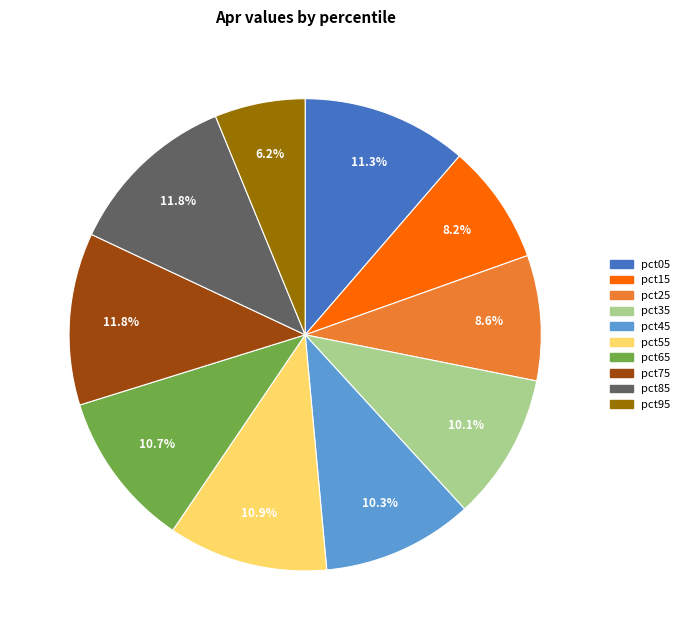

To the nearest percent, what is the average slice percentage?

10%